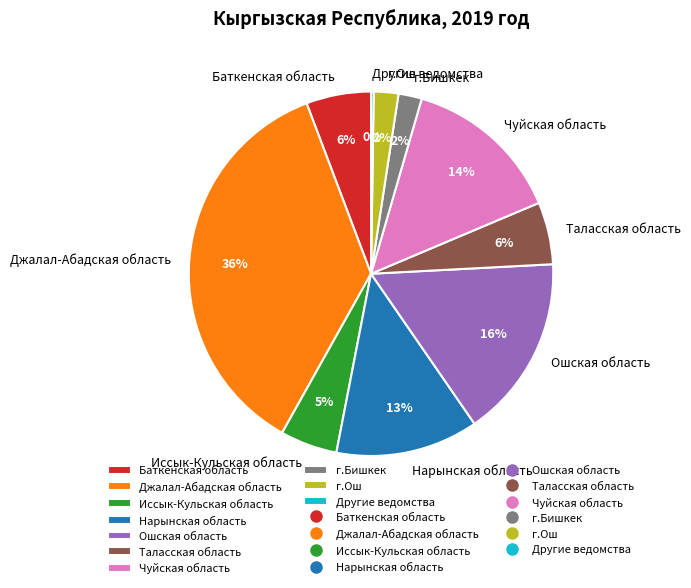

The Нарынская область slice represents 13% of the pie. True or false?

True